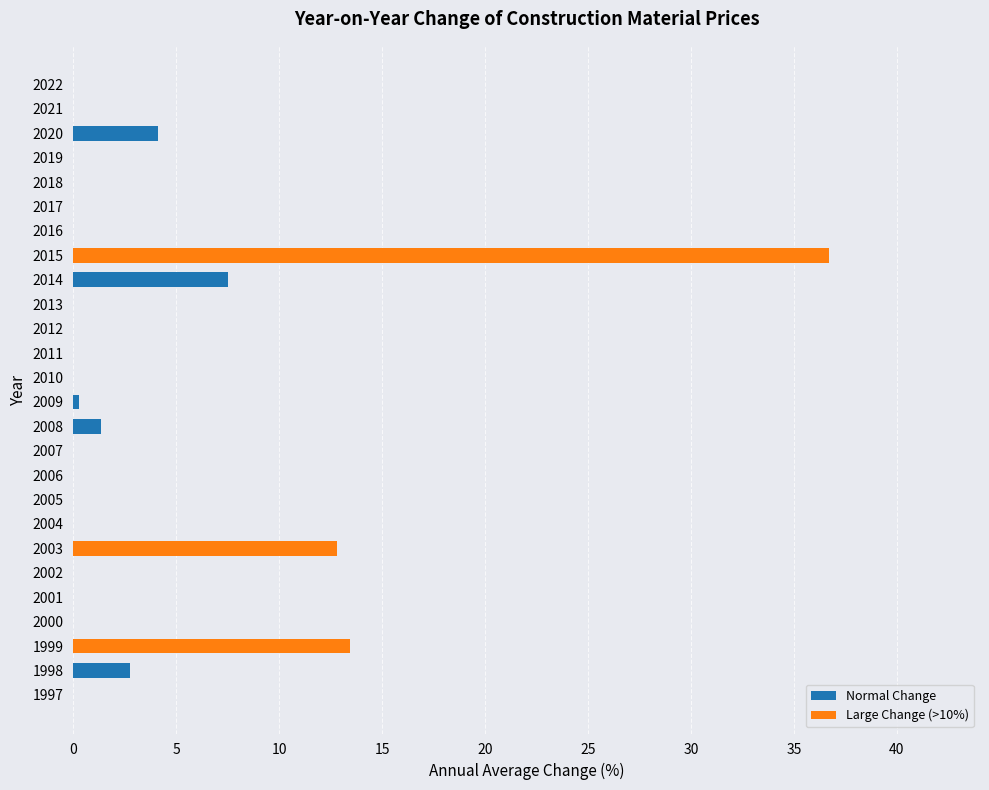

Count the number of categories in the chart.

26